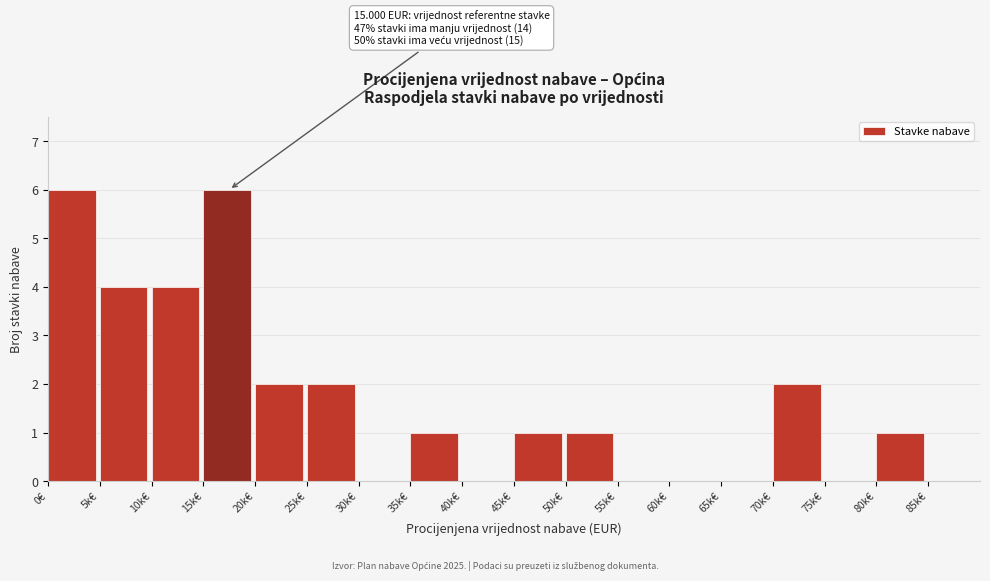

Reading left to right, list all the values displayed in this chart.

0€=6	5k€=4	10k€=4	15k€=6	20k€=2	25k€=2	30k€=0	35k€=1	40k€=0	45k€=1	50k€=1	55k€=0	60k€=0	65k€=0	70k€=2	75k€=0	80k€=1	85k€=0